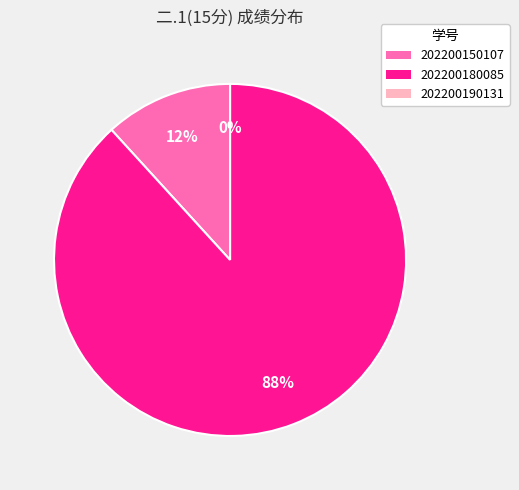

What is the total percentage of 202200150107 and 202200190131?

11.8%